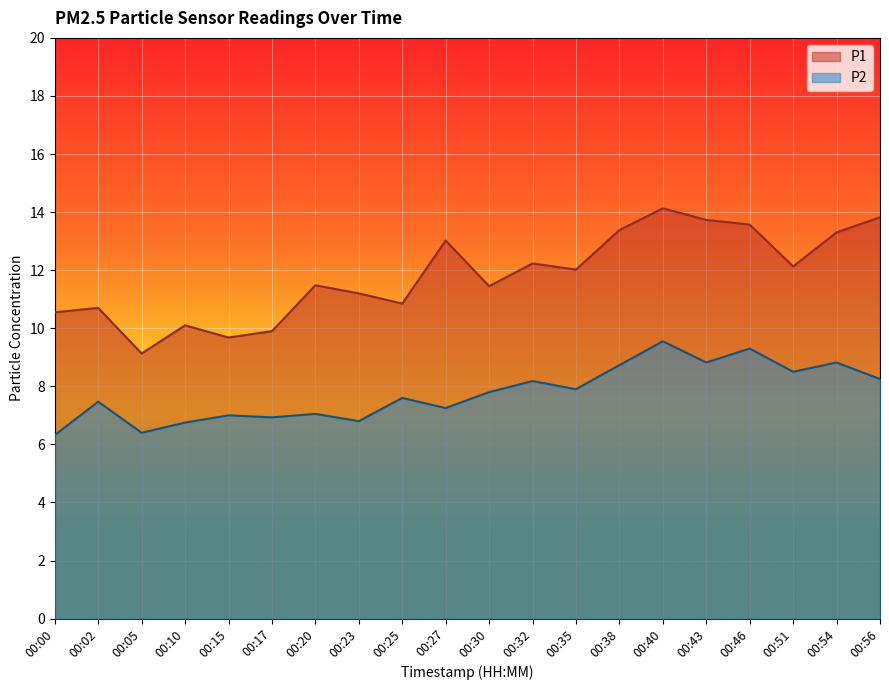

True or false: P1 and P2 intersect in this chart.

False